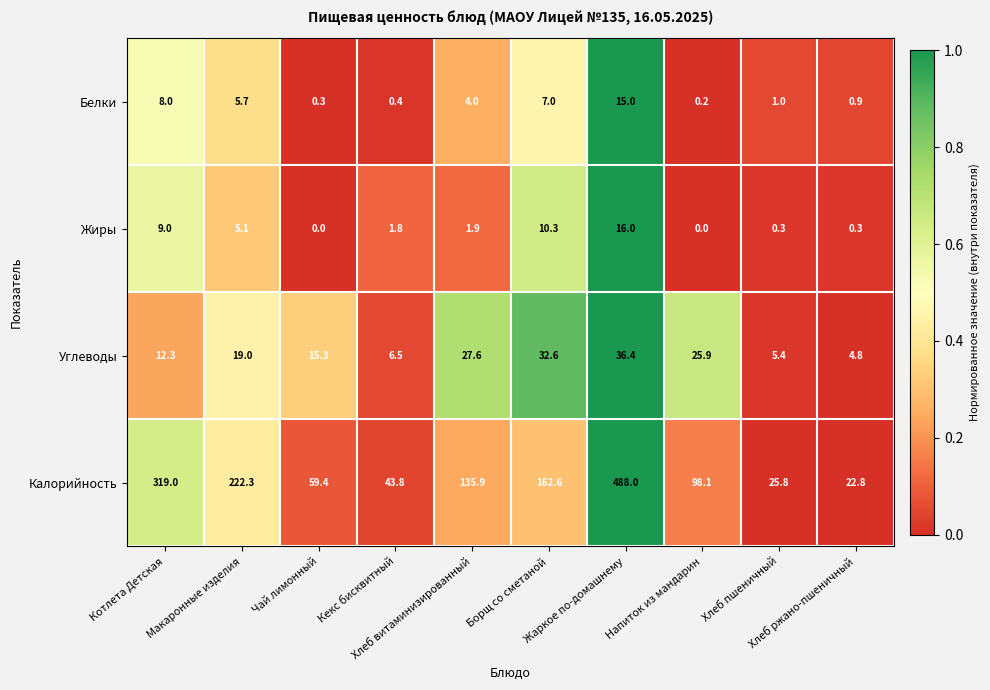

Rank the series by their maximum value, from highest to lowest.

Калорийность, Углеводы, Жиры, Белки